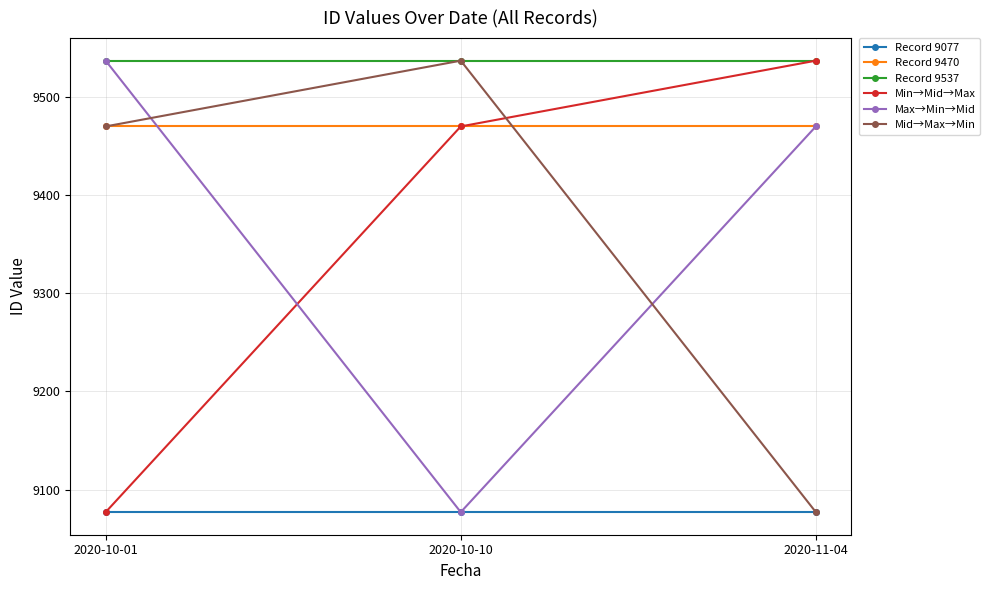

Is it true that Record 9470 equals 5273 at 2020-10-01?

False